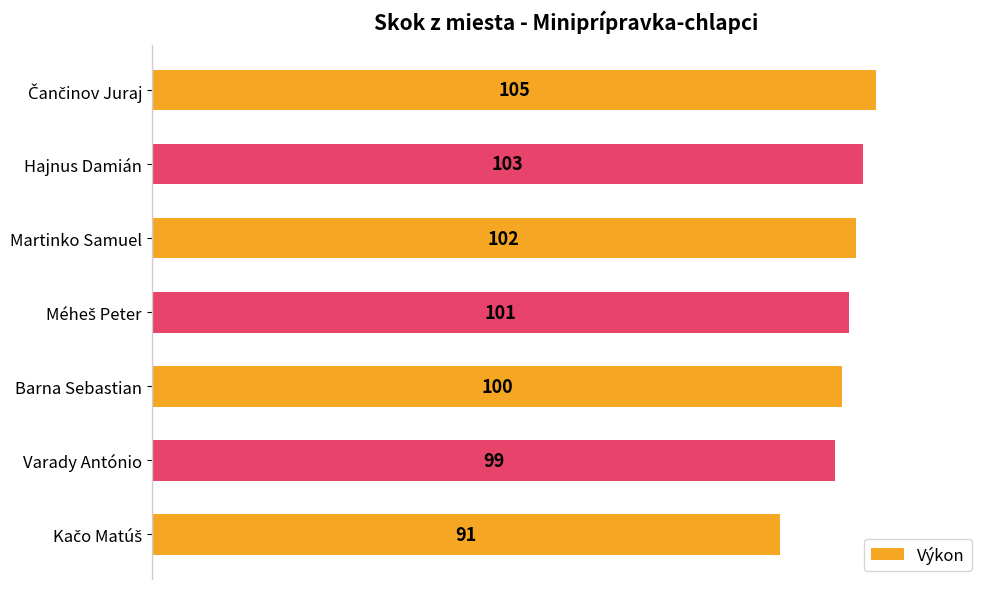

Between Martinko Samuel and Barna Sebastian, which is larger?

Martinko Samuel